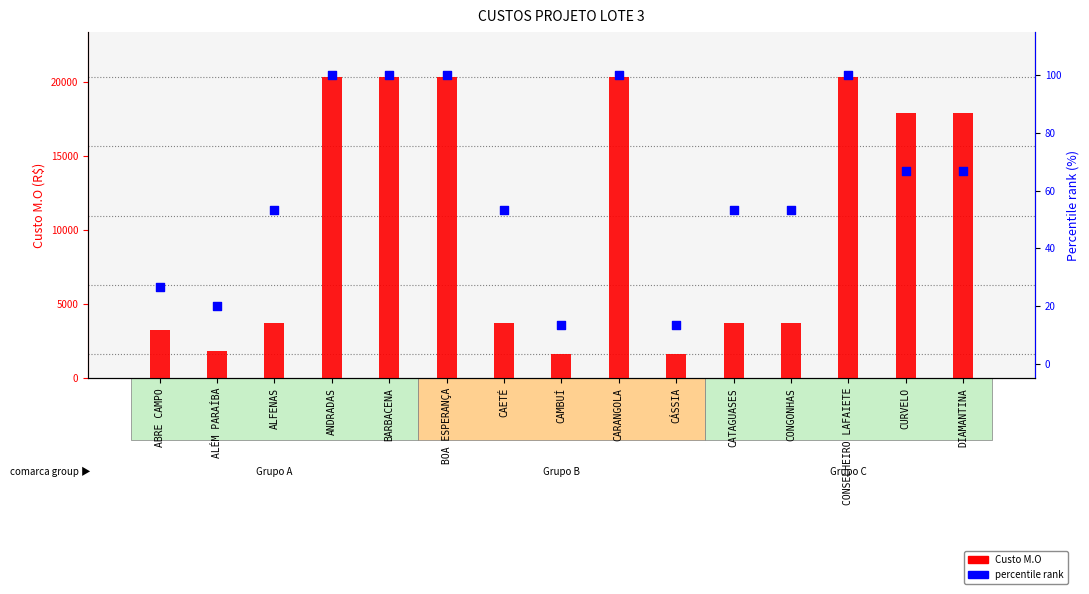

Which series has the widest spread of Y values?

Custo M.O